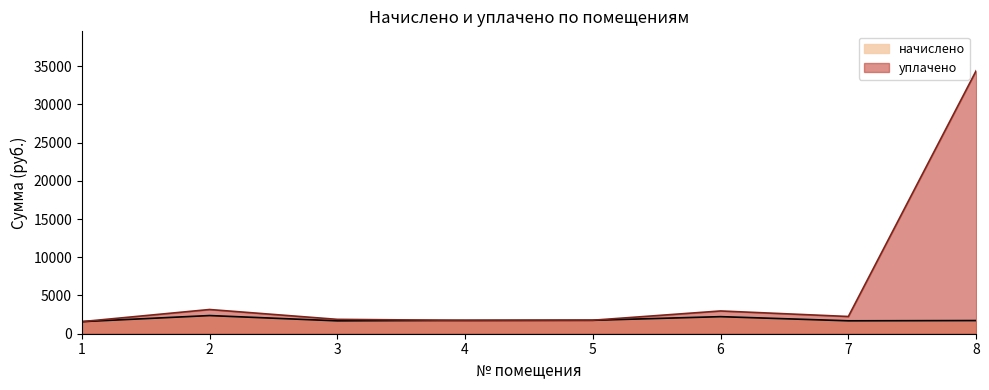

True or false: уплачено has more than 0 points higher than both neighbors.

True